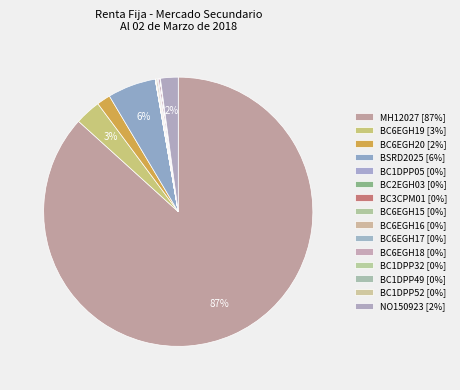

What is the change in value from BSRD2025 to BC6EGH16?

-30382292.8